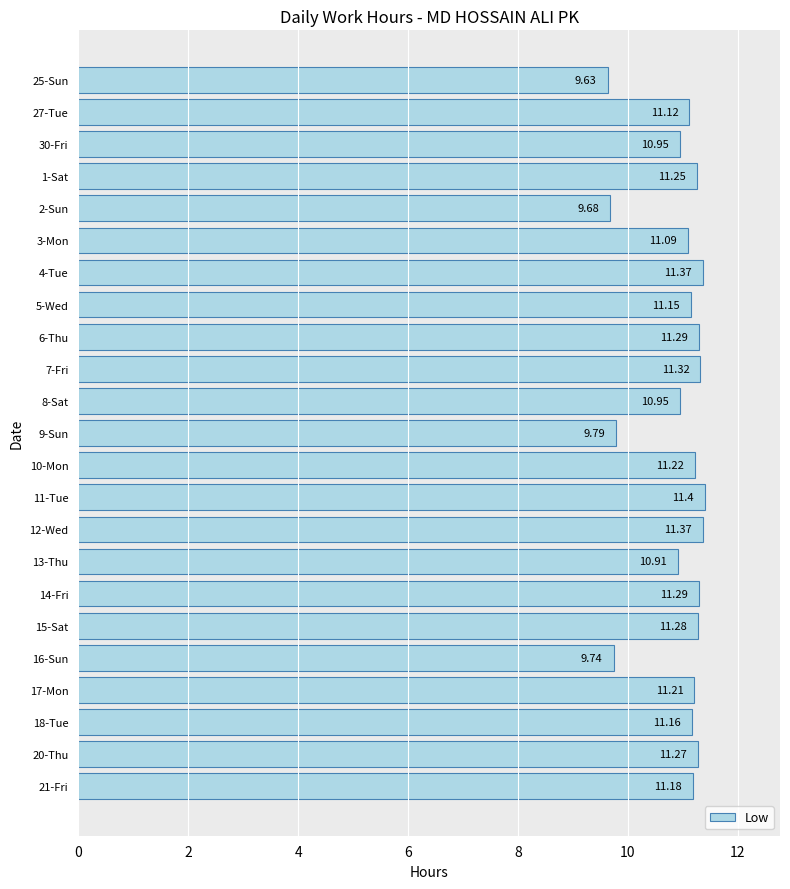

Approximately how many times larger is the value at 6-Thu compared to 3-Mon?

1.0